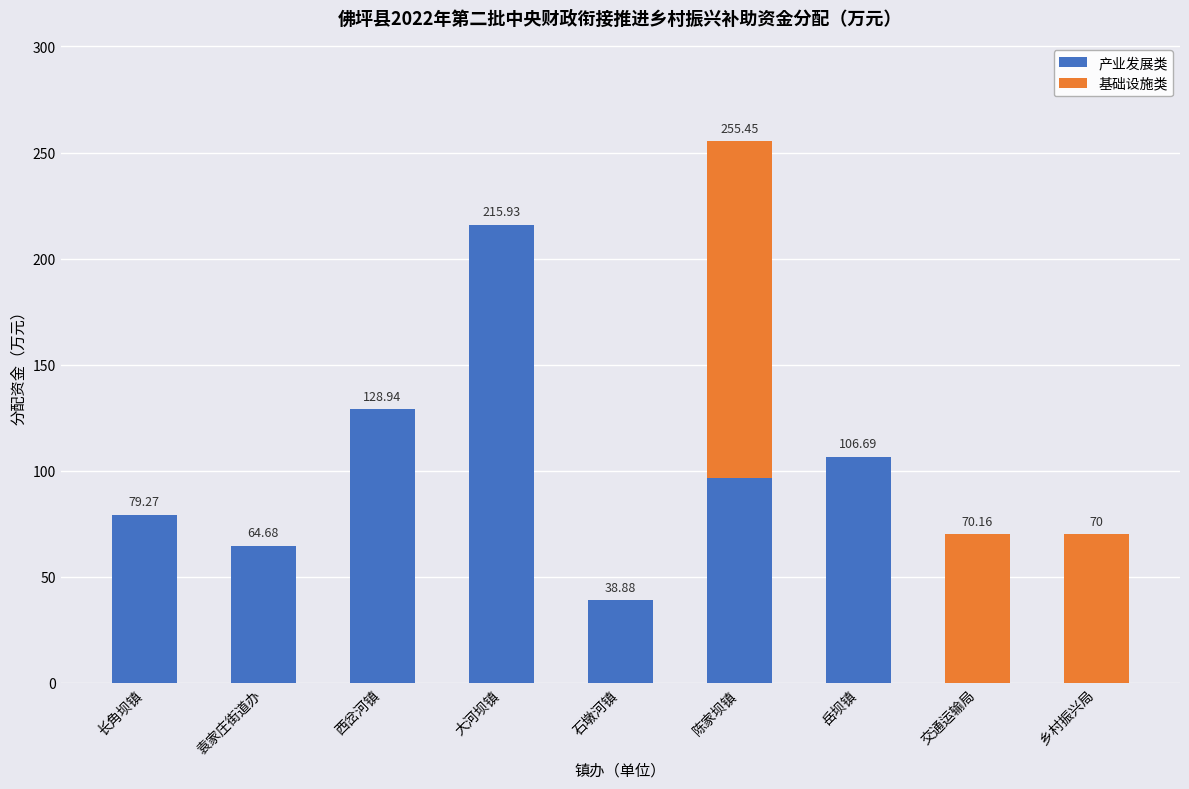

Are the bars horizontal?

No